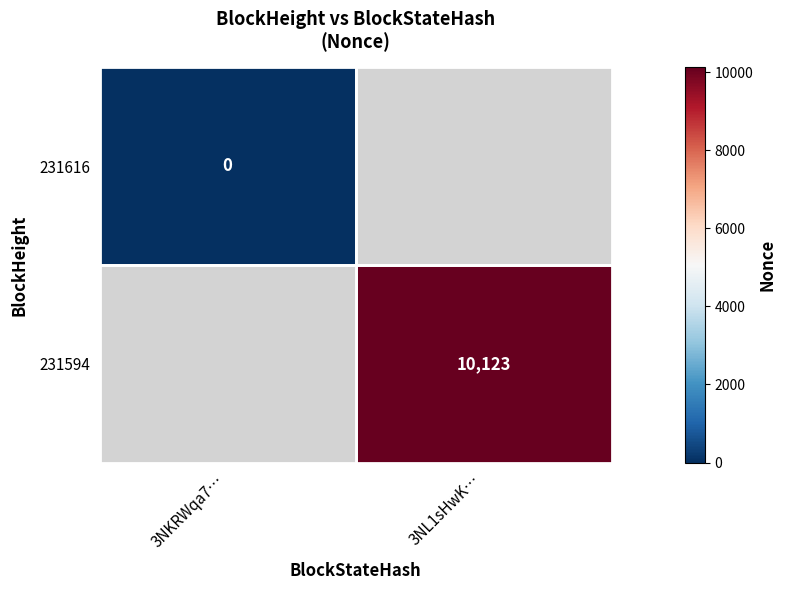

True or false: 231594 has a value of 10123 at 3NL1sHwK….

True